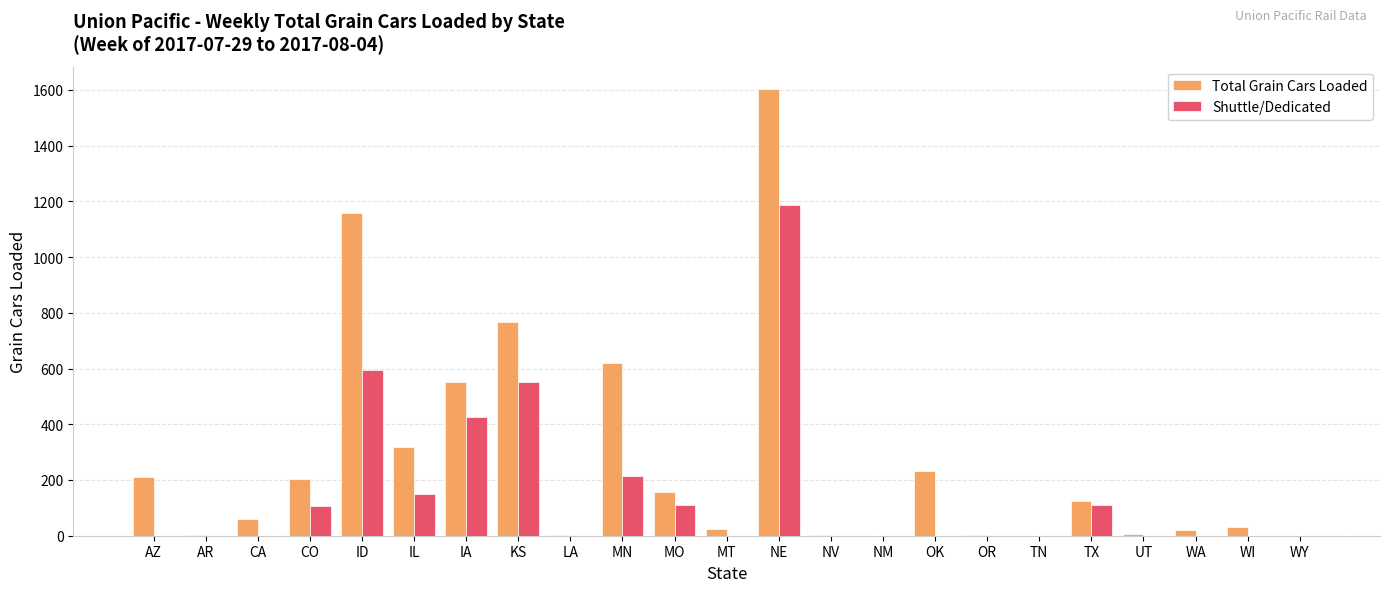

How many values in the Shuttle/Dedicated series exceed 0?

9